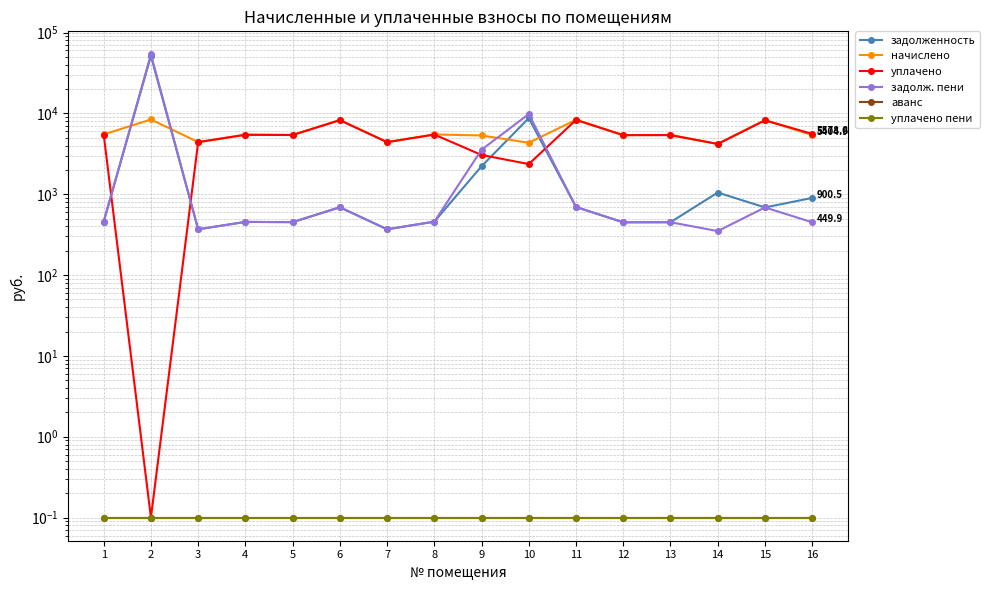

Count the number of data series in this chart.

6